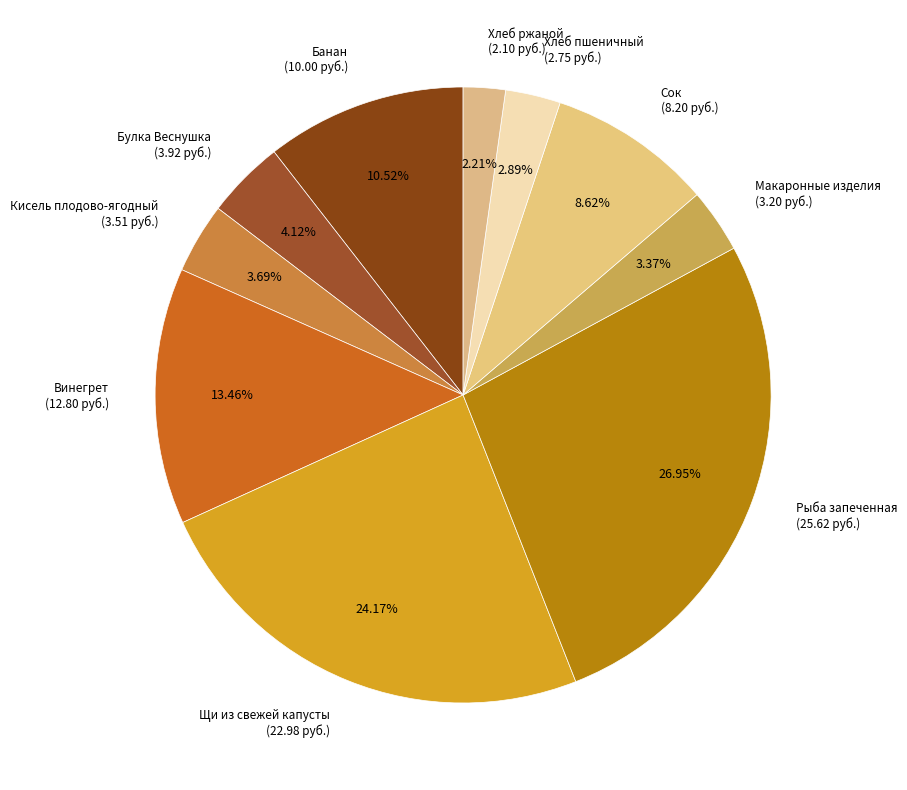

How many slices are in this pie chart?

10